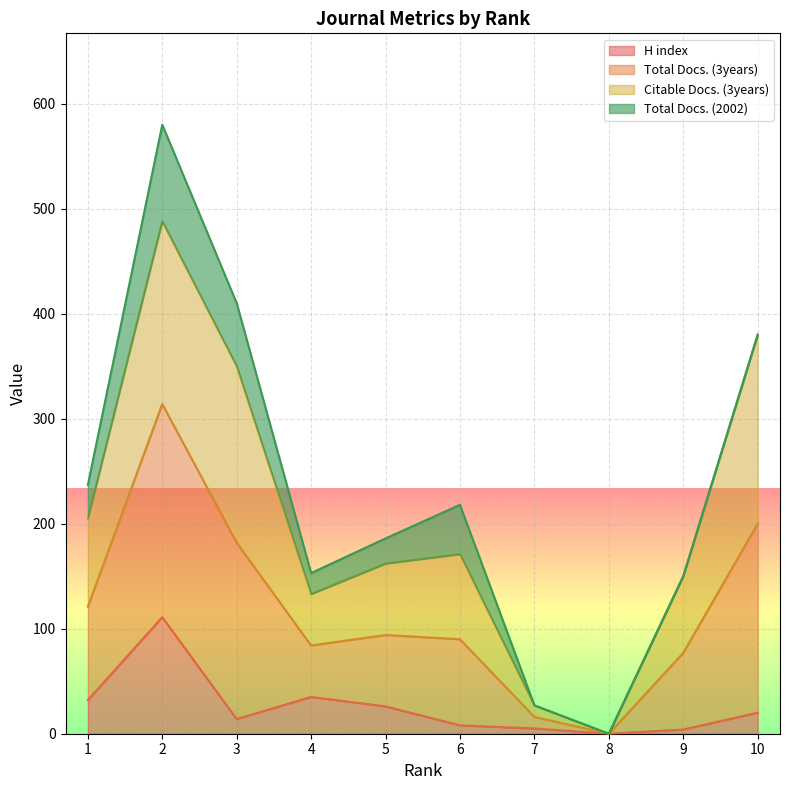

What are all the series names shown in the legend?

H index, Total Docs. (3years), Citable Docs. (3years), Total Docs. (2002)